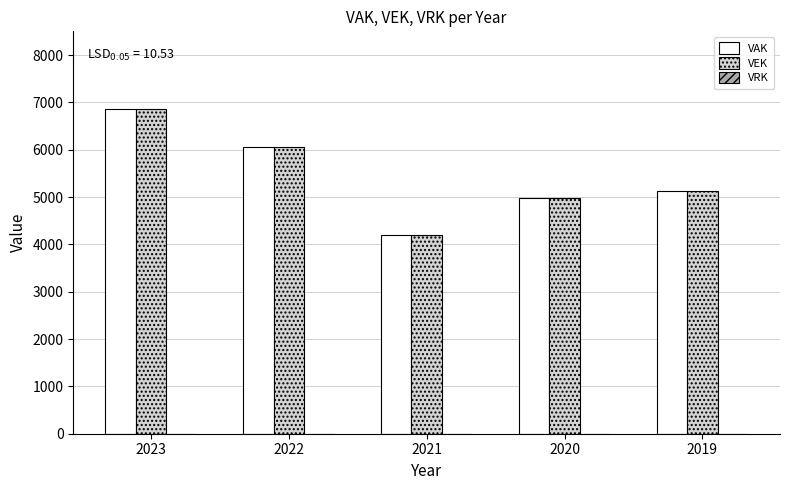

The value of VAK at 2022 is 9813. True or false?

False